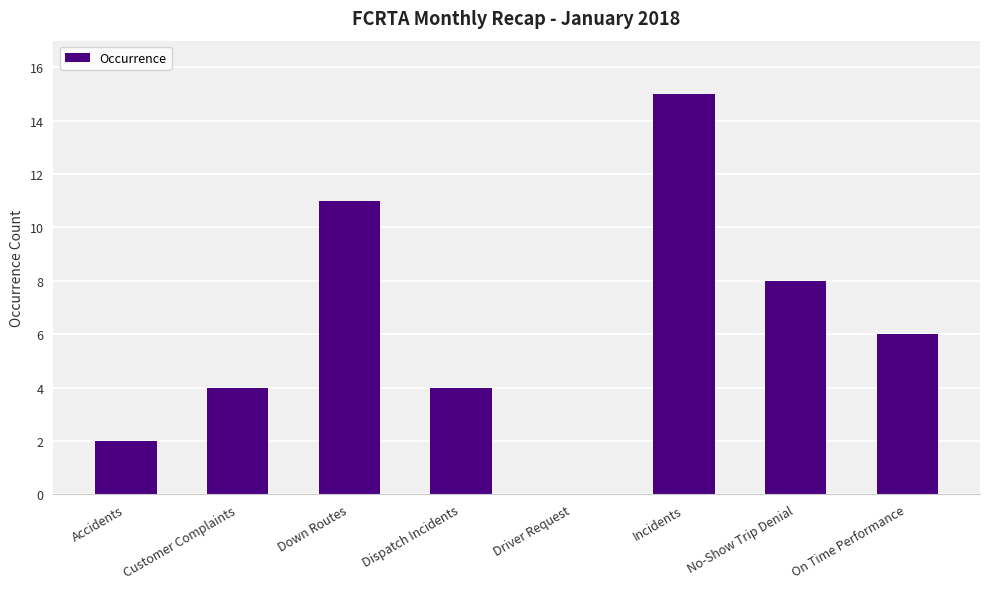

What is the approximate value at Incidents?

15